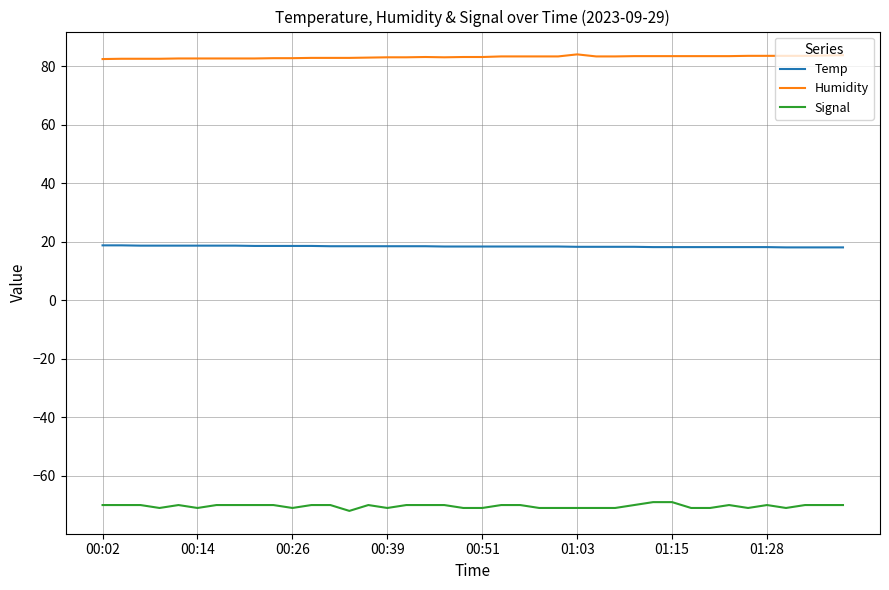

What is the minimum value for Temp?

18.1